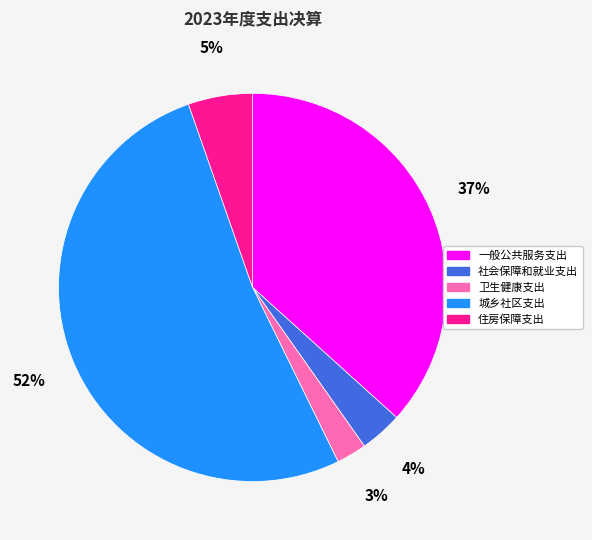

What is the smallest slice in the pie chart?

卫生健康支出